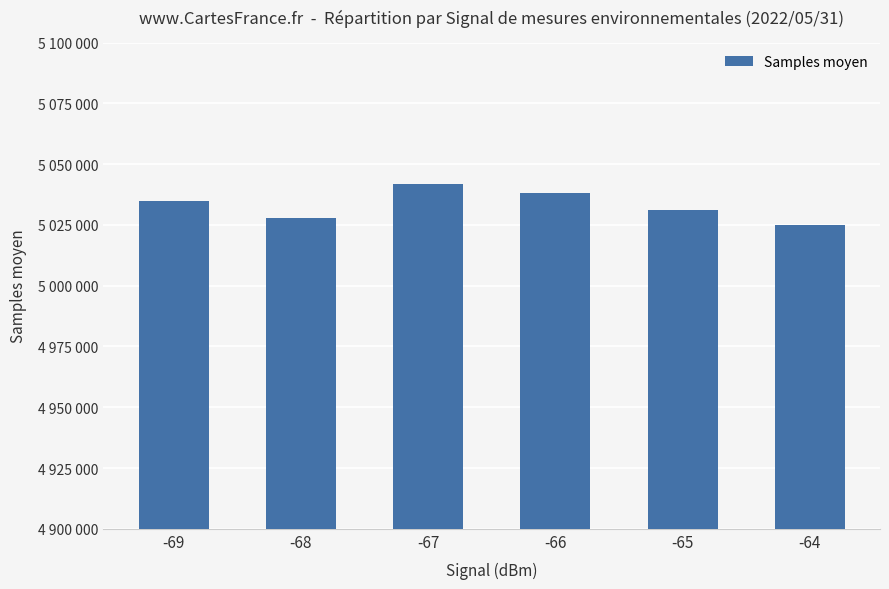

The chart shows a value of 7481954 at -65. True or false?

False